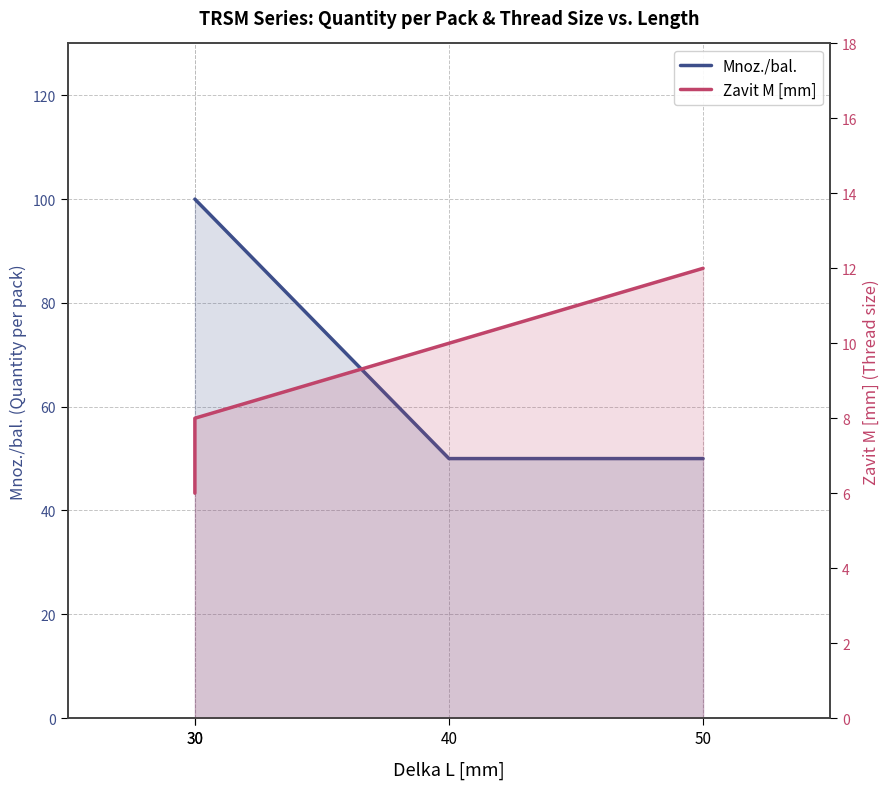

Rank the series at 50 from highest to lowest value.

Mnoz./bal., Zavit M [mm]